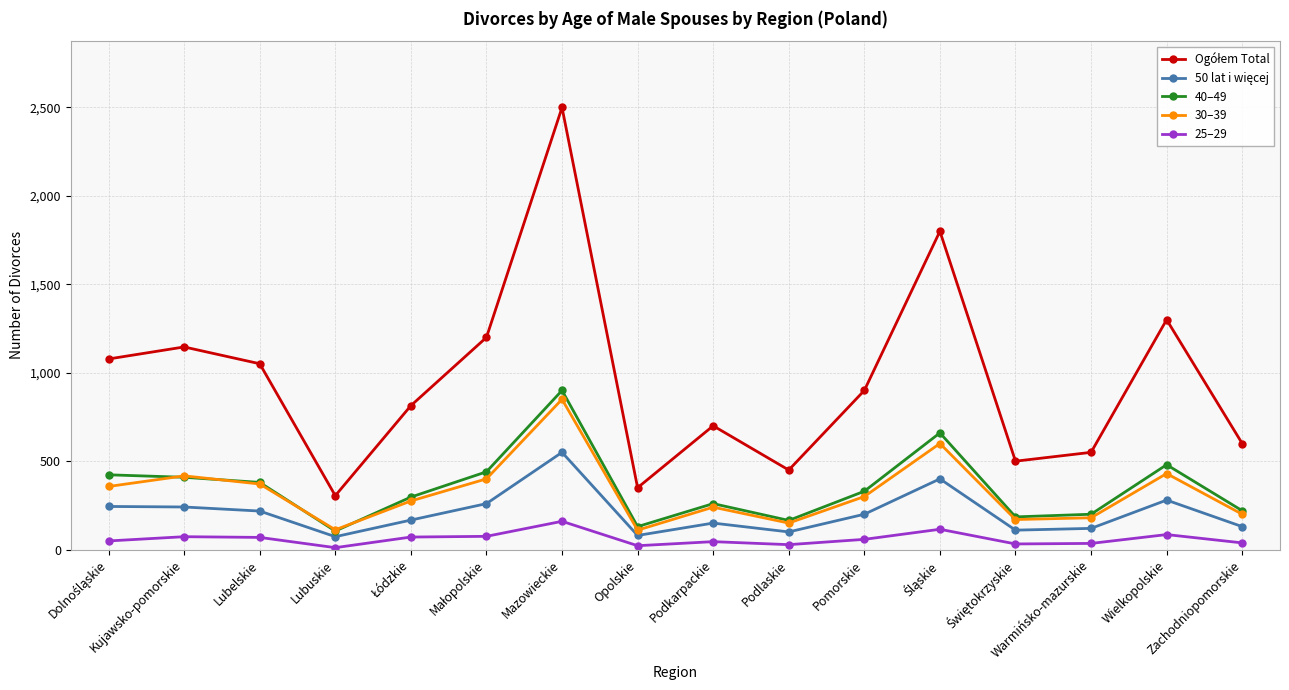

What is the label of the 9th point from the left?

Podkarpackie